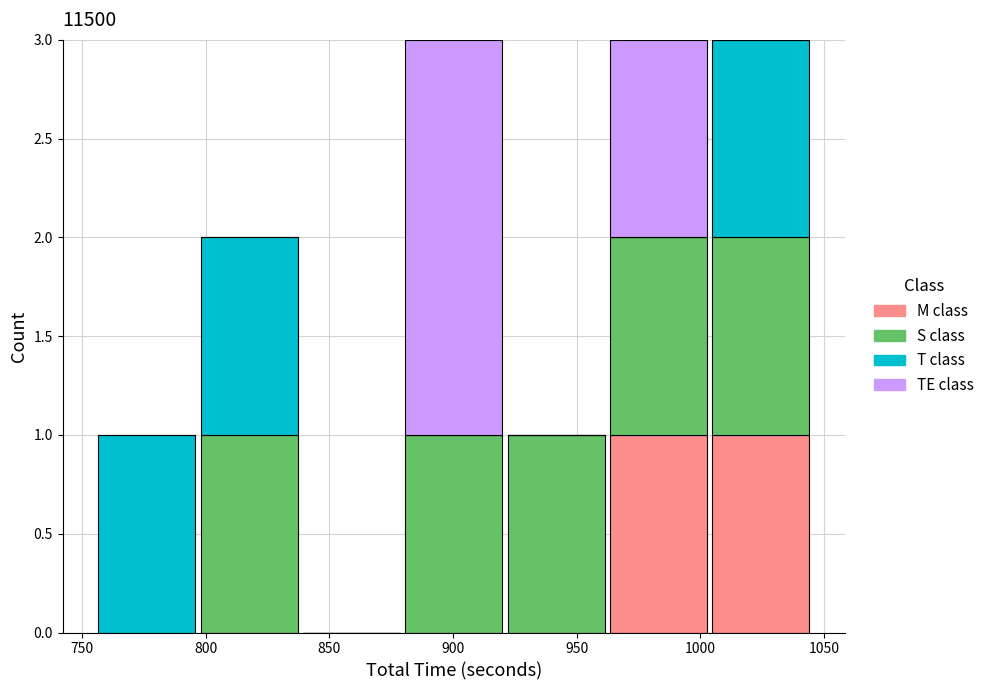

What is the total height of the stacked bar covering 1005 to 1045 on the x-axis? Neither the bar edges nor the heights are printed on the chart, so give them approximately, as read against the axes.

3